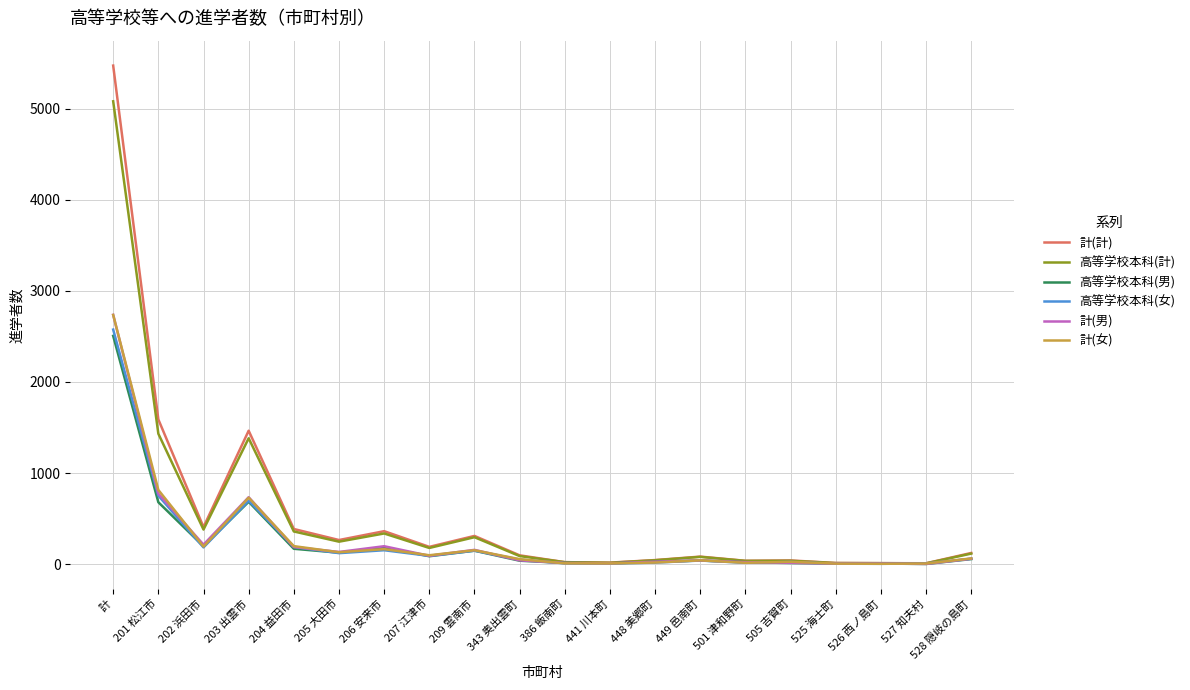

Is it true that 高等学校本科(女) equals 91 at 207 江津市?

True